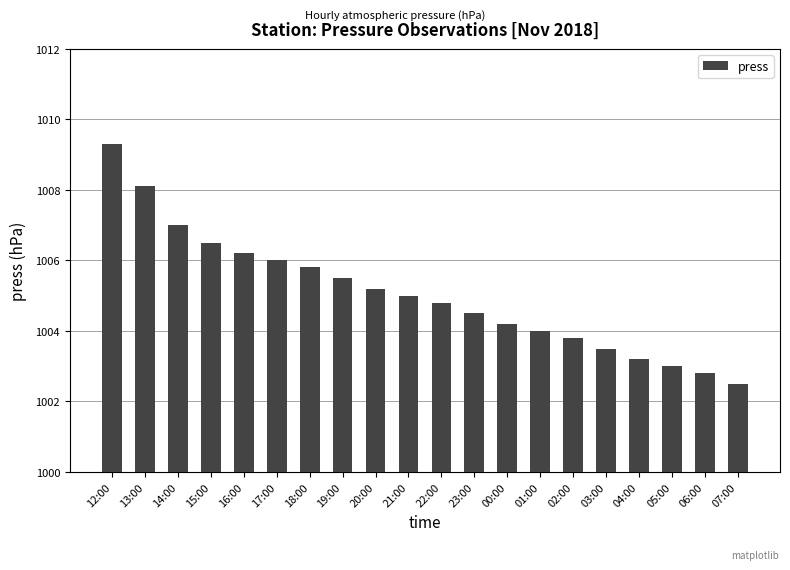

What is the average value?

1005.0